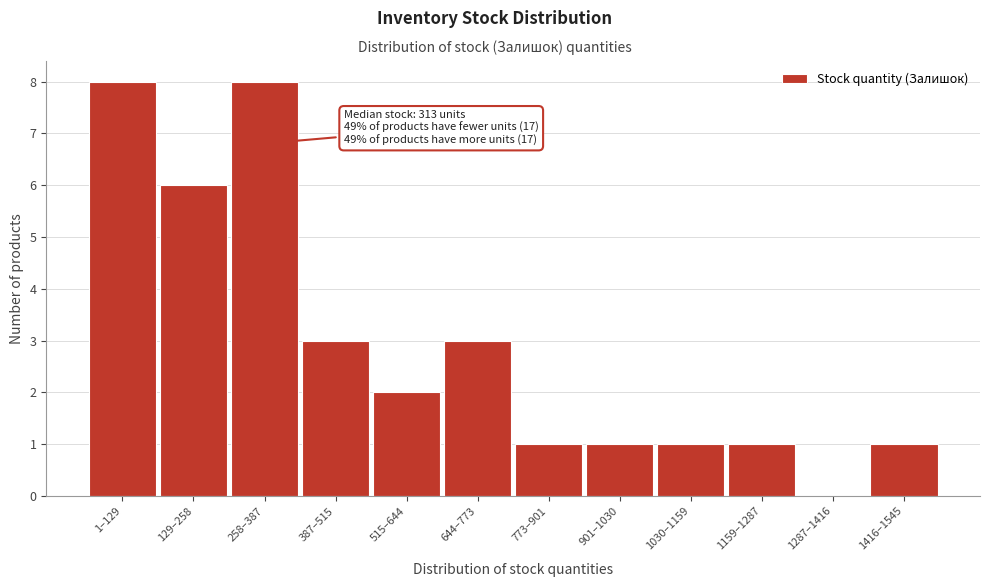

Reading left to right, what are all the values shown in this chart?

1–129=8	129–258=6	258–387=8	387–515=3	515–644=2	644–773=3	773–901=1	901–1030=1	1030–1159=1	1159–1287=1	1287–1416=0	1416–1545=1